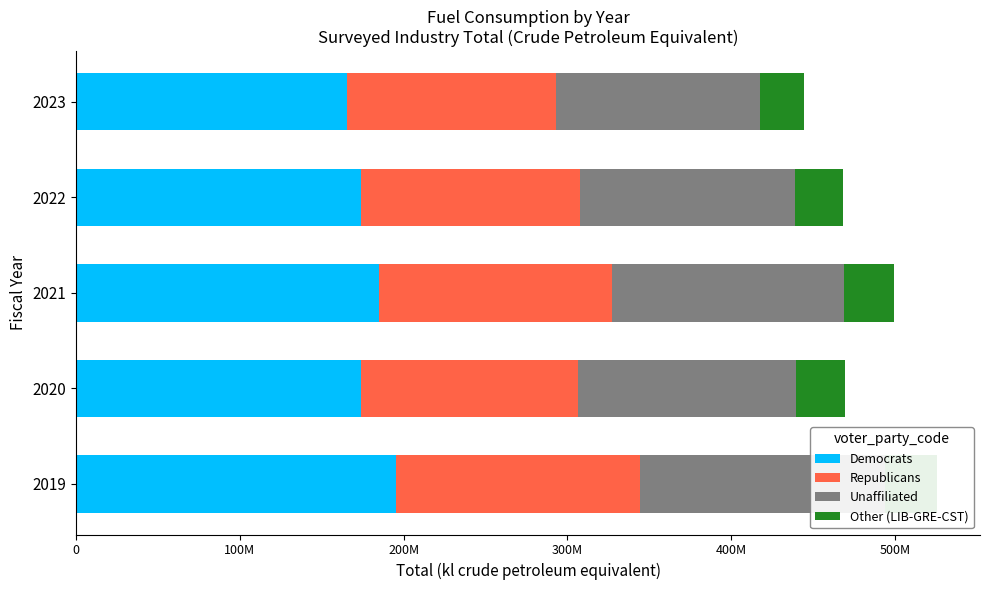

True or false: Democrats has a value of 195281615 at 2019.

True